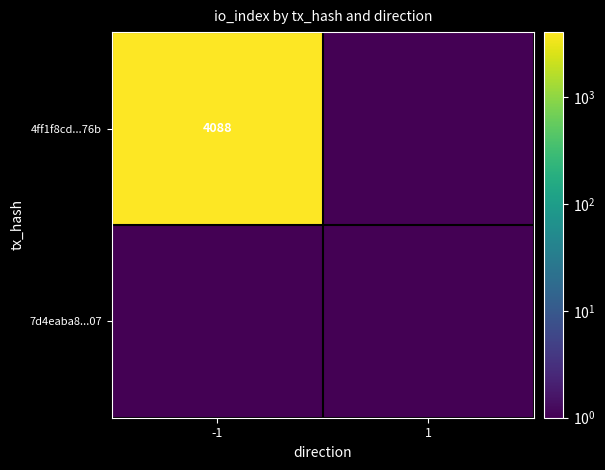

How many distinct data groups are displayed?

2